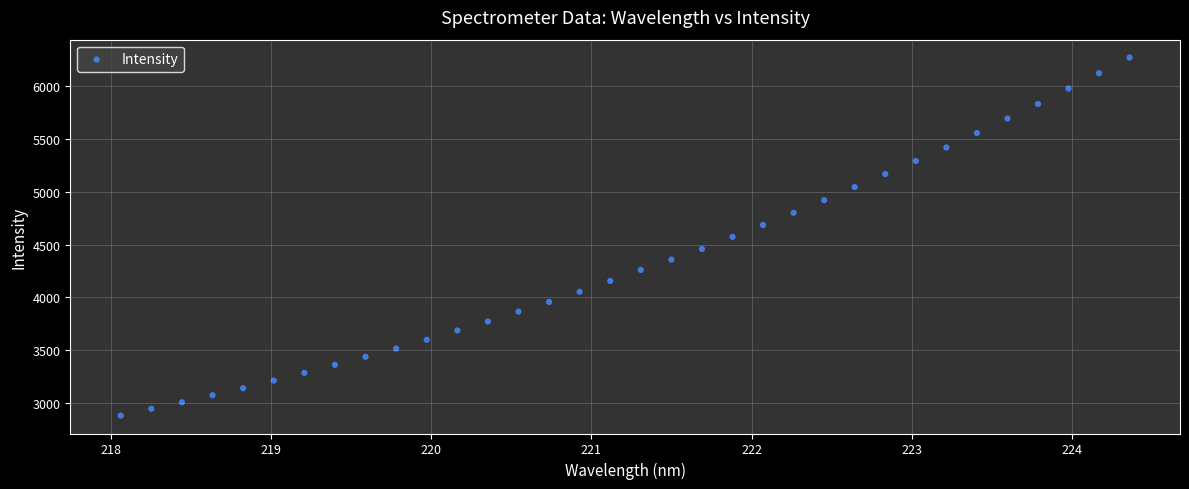

What is the range of X values (max minus min)?

6.3